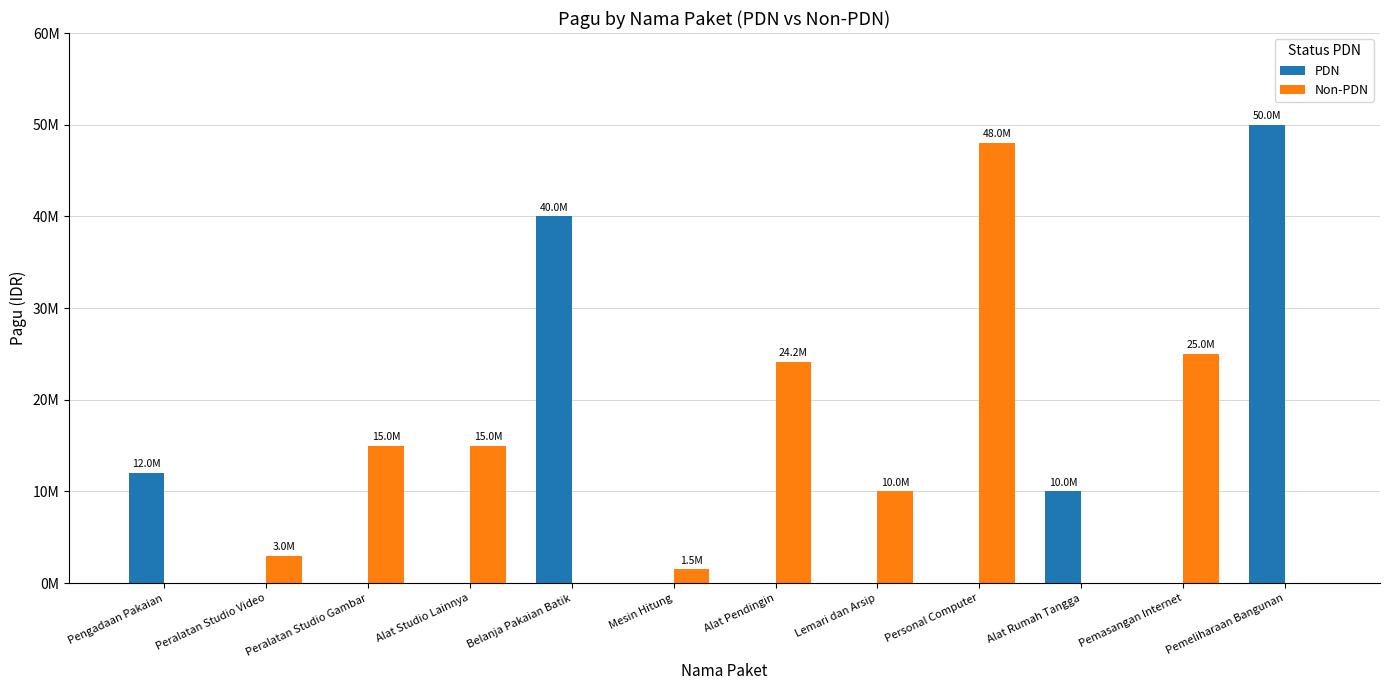

What is the greatest value displayed?

50000000